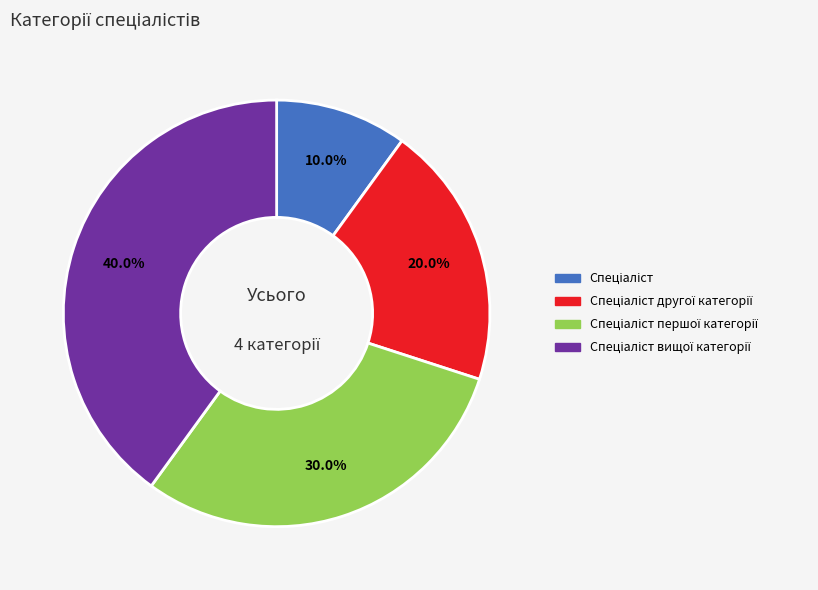

Is there a majority slice in this chart?

No